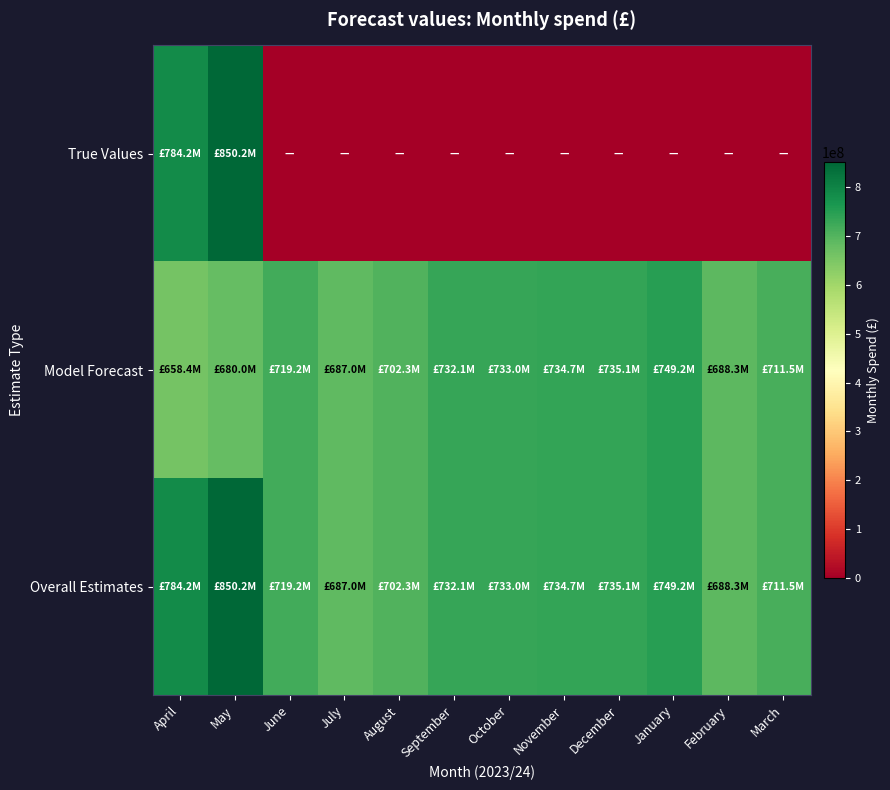

How many series are shown in this chart?

3